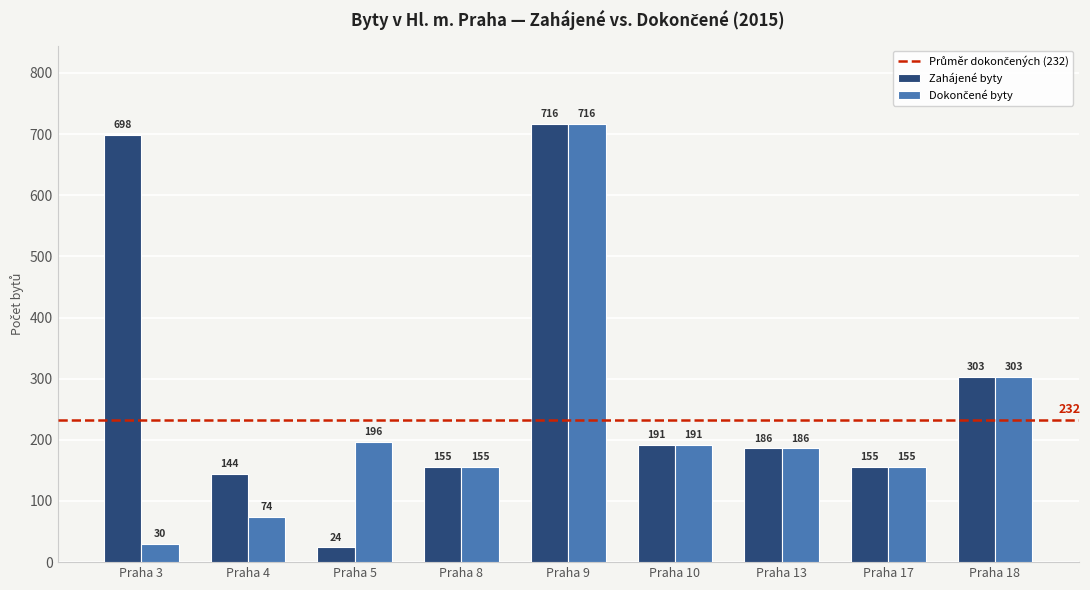

At which label does Zahájené byty first exceed 186?

Praha 3